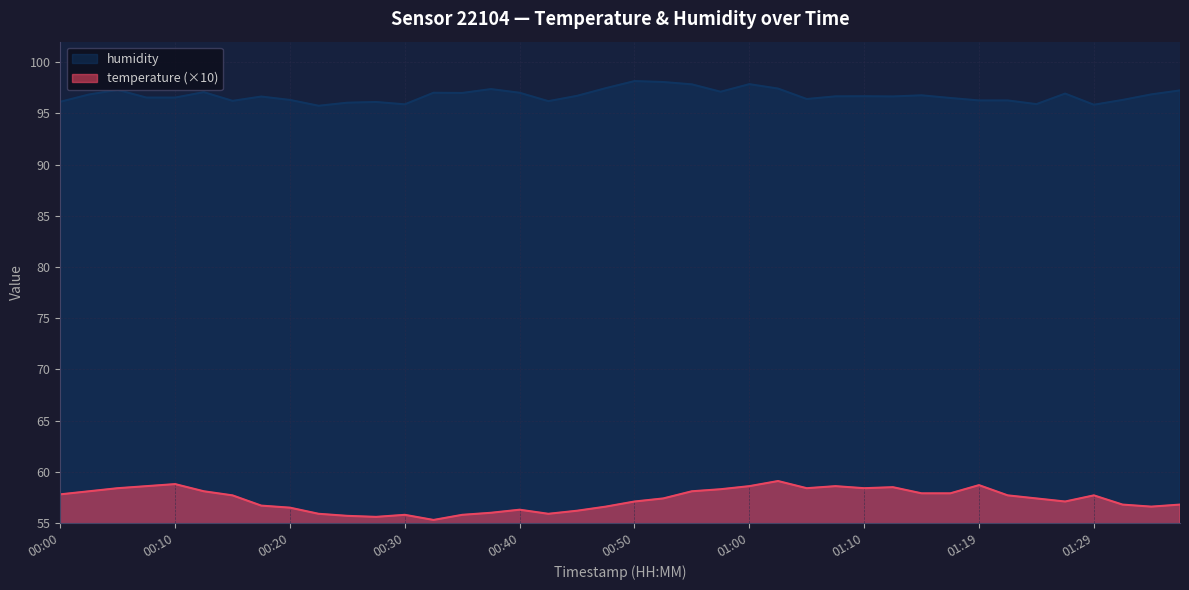

True or false: humidity has a value of 96.3 at 01:22.

True